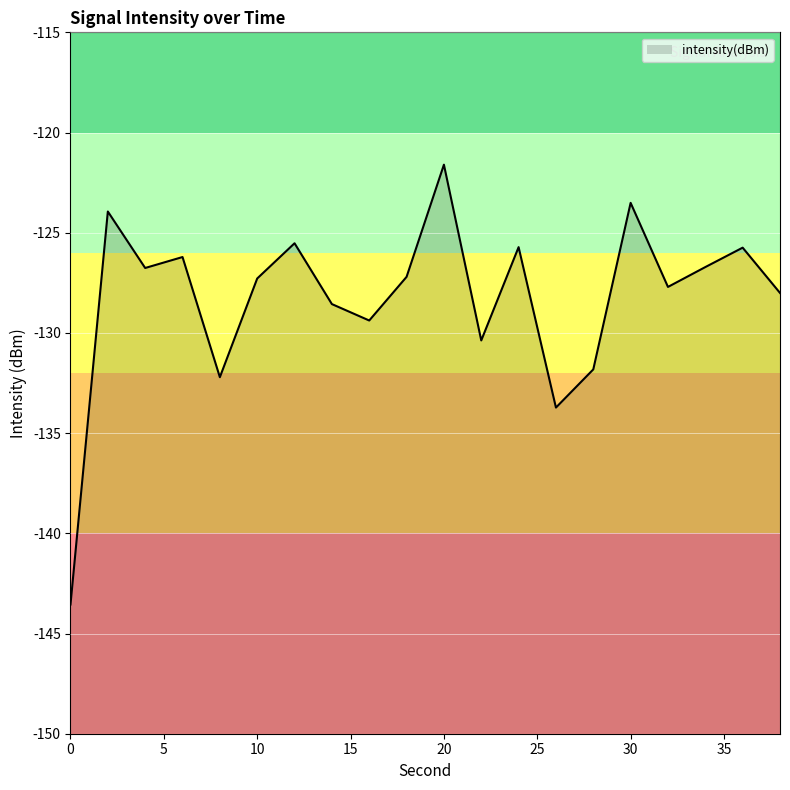

True or false: the data shows -218.3 at 38.

False